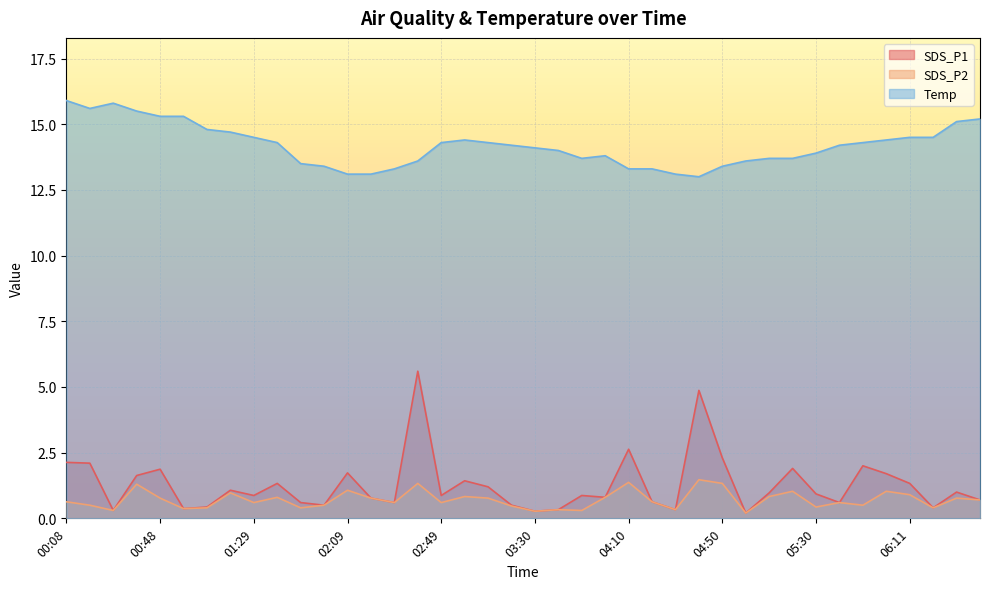

What is the value of the Temp point at the 37th from the left?

14.5